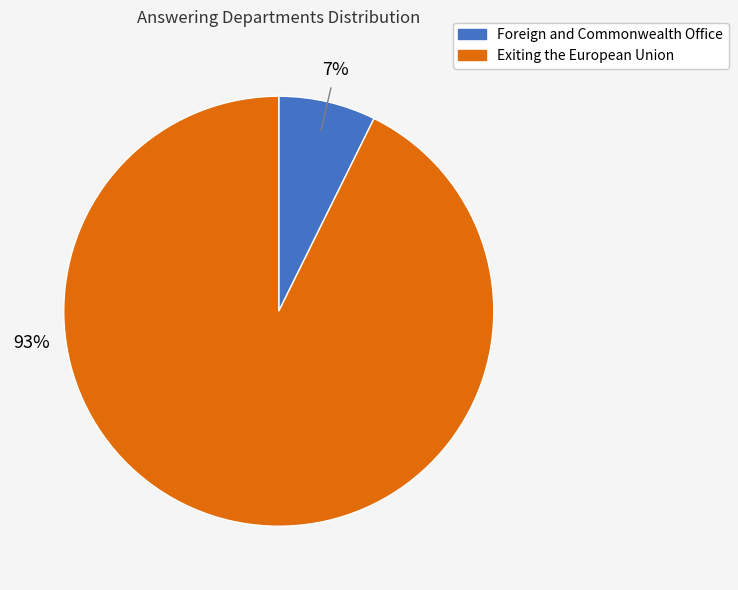

Do Foreign and Commonwealth Office and Exiting the European Union together represent more than half of the pie?

Yes